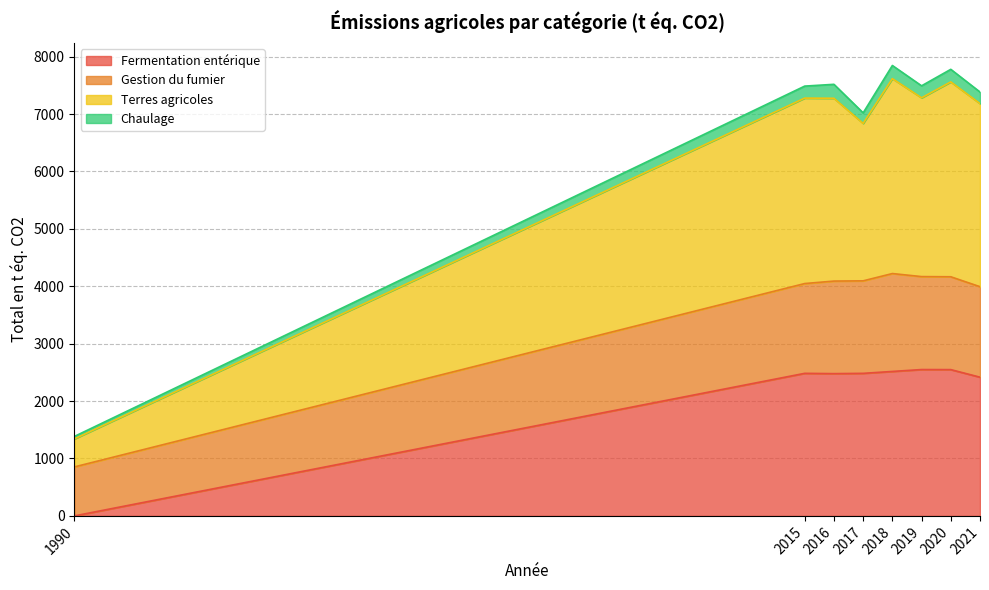

What is the total value across all series at 2018?

7845